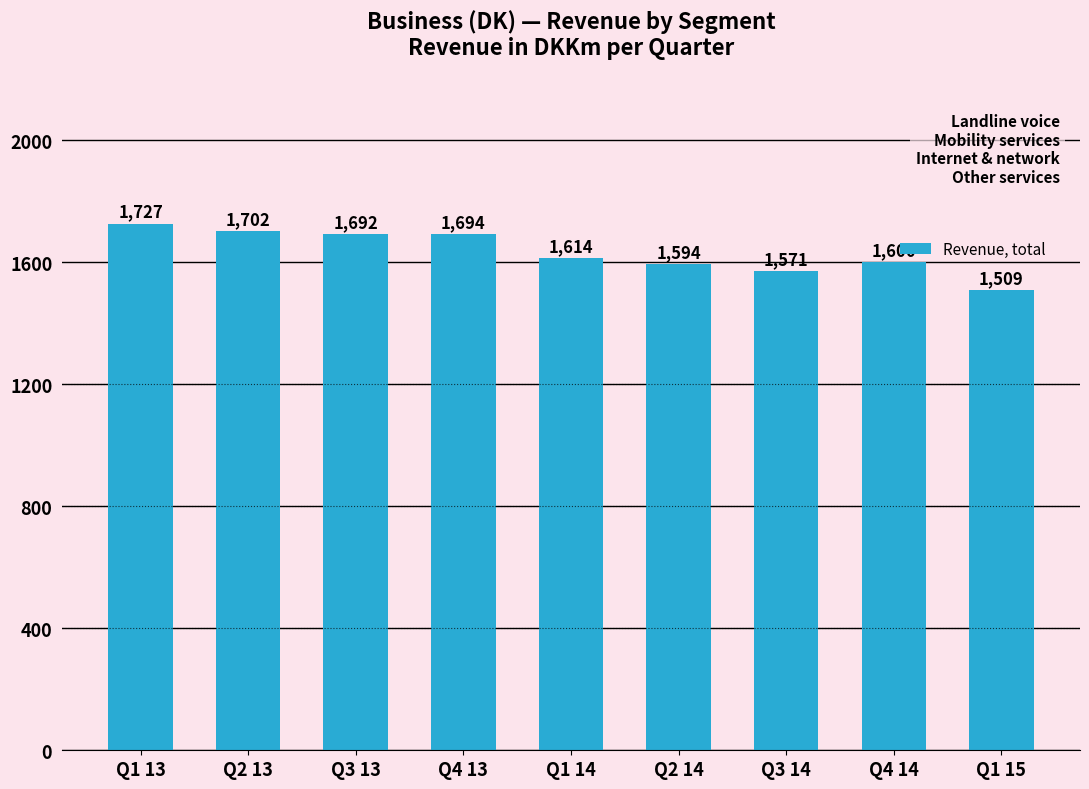

At which category does the chart reach its peak across all series?

Q1 13